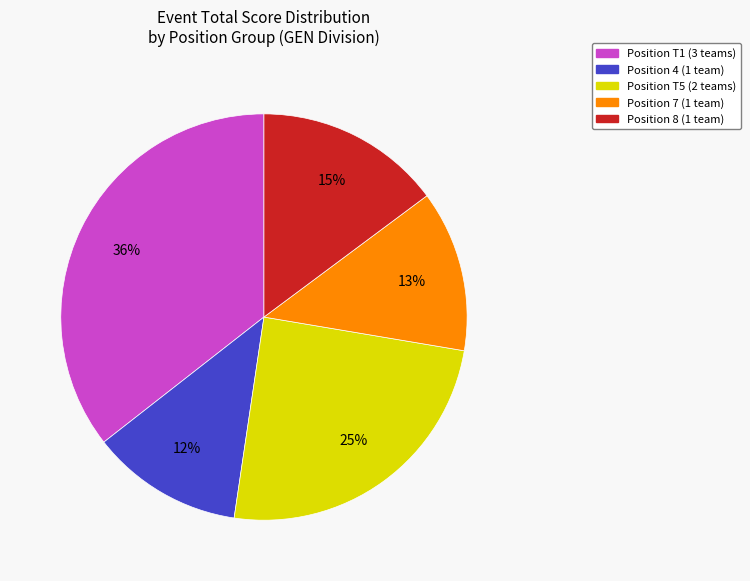

Is it true that Position 4 (1 team) is 12% of the pie?

True